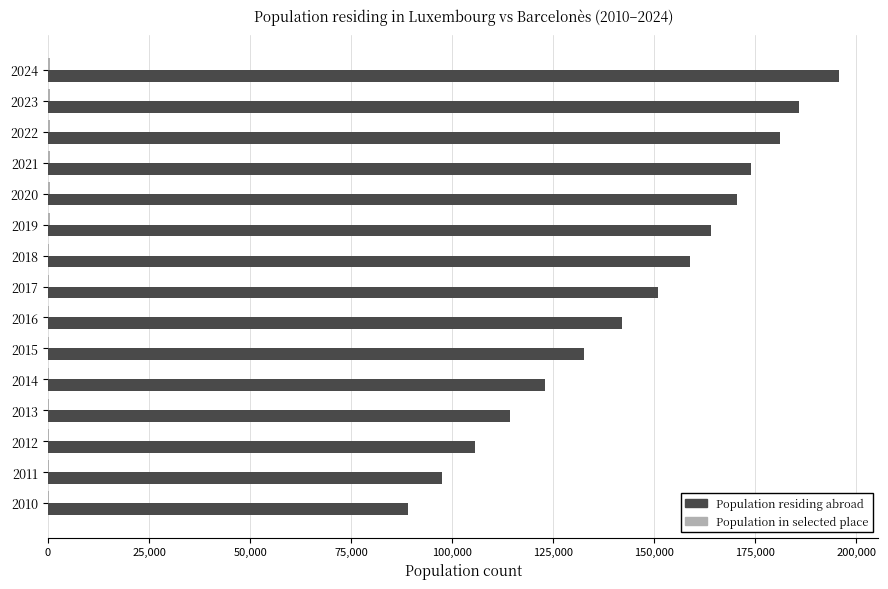

How many categories are shown in the chart?

15